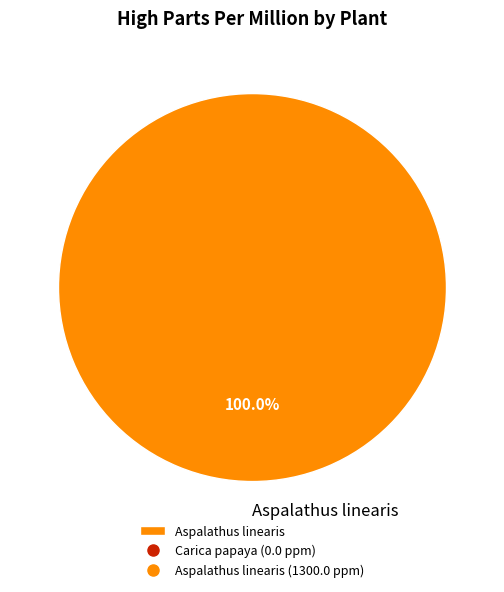

Rank the categories by value from lowest to highest.

Aspalathus linearis